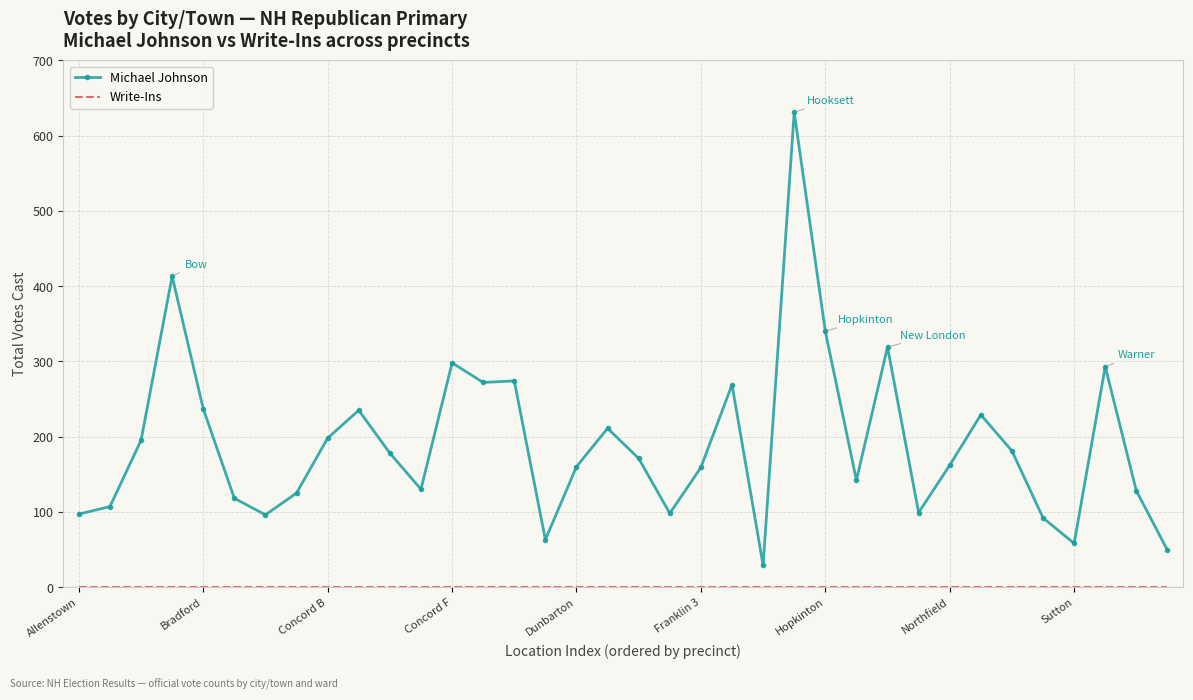

What is the greatest value displayed?

631.0